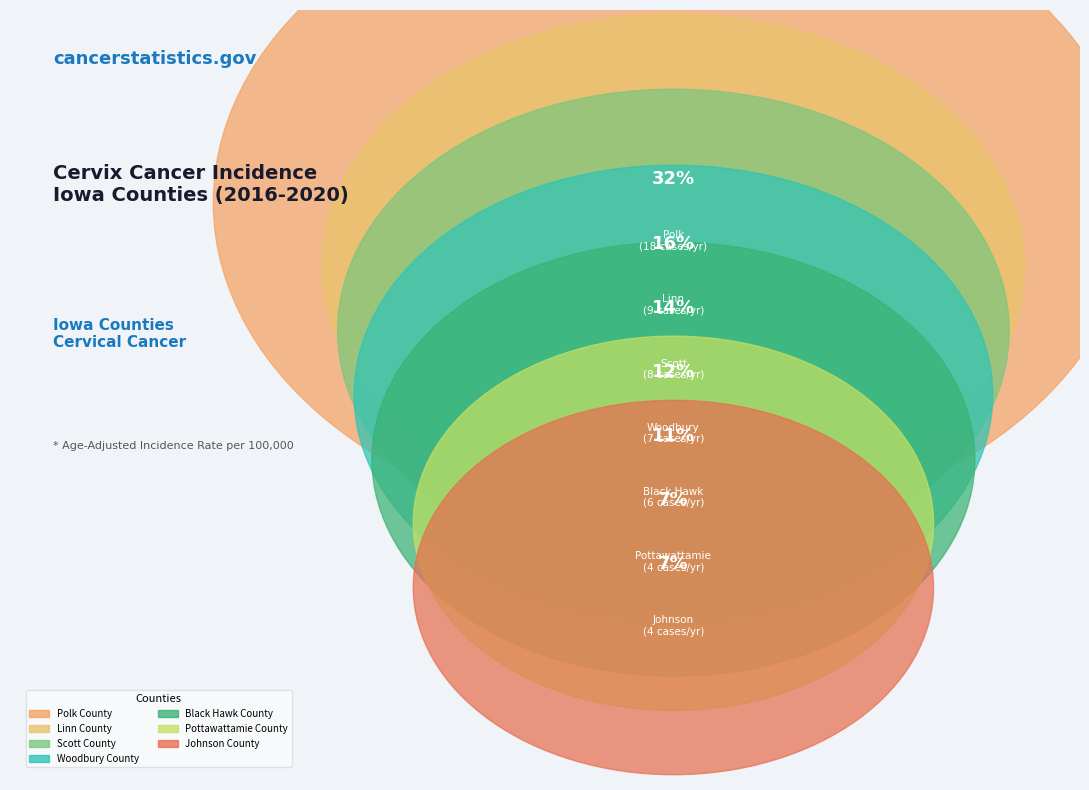

How many slices are in this pie chart?

7